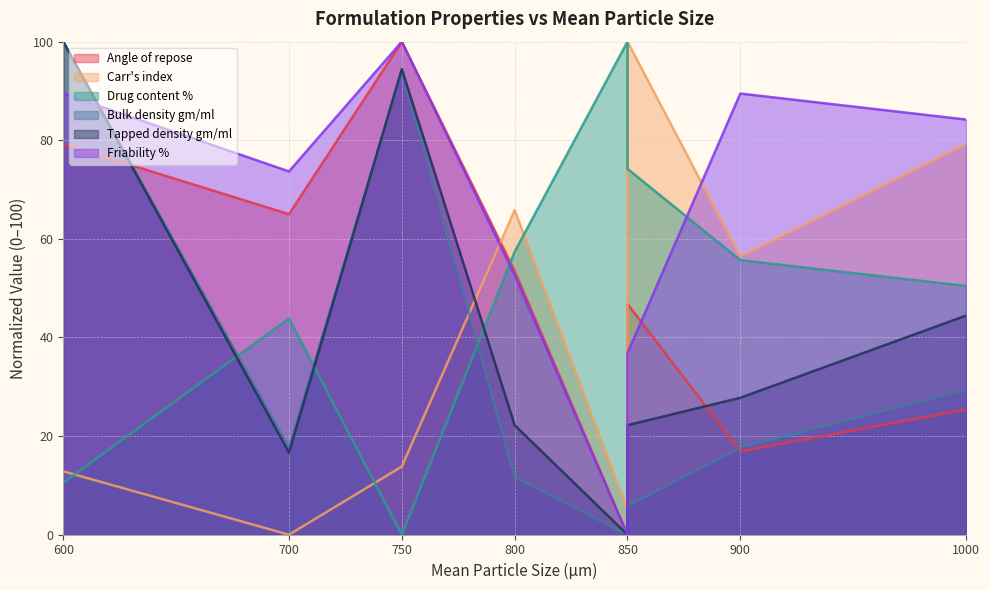

At which category does Bulk density gm/ml reach its first local valley?

700